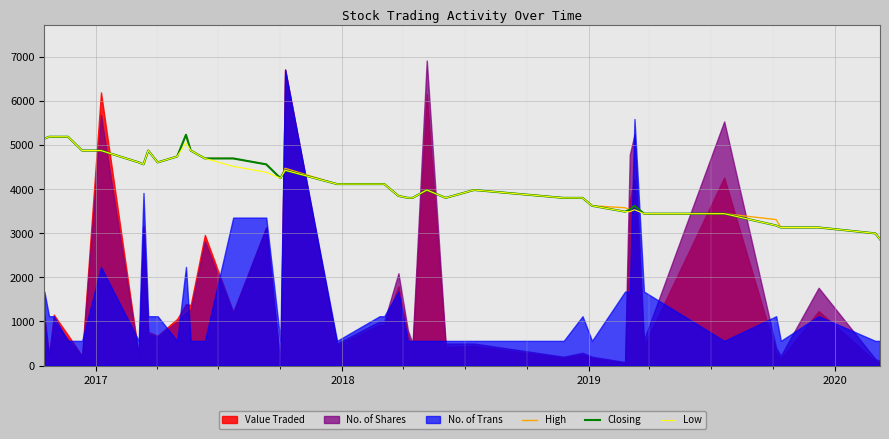

What is the difference between the maximum and minimum values in the Low series?

2327.9